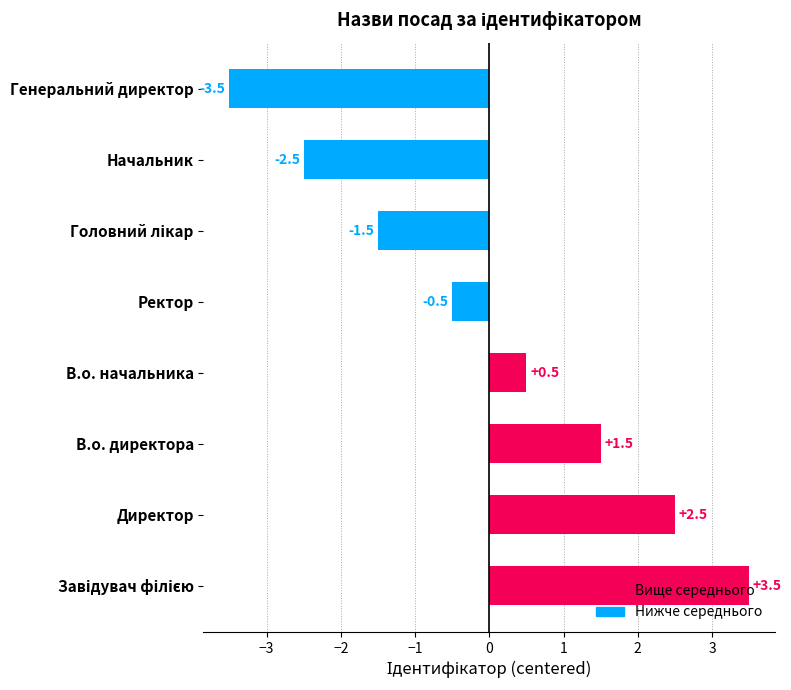

What is the minimum value shown in the chart?

-3.5